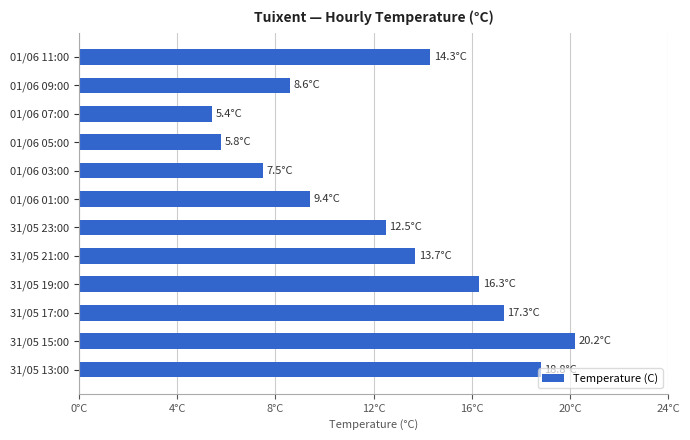

At which category does the chart reach its minimum across all series?

01/06 07:00